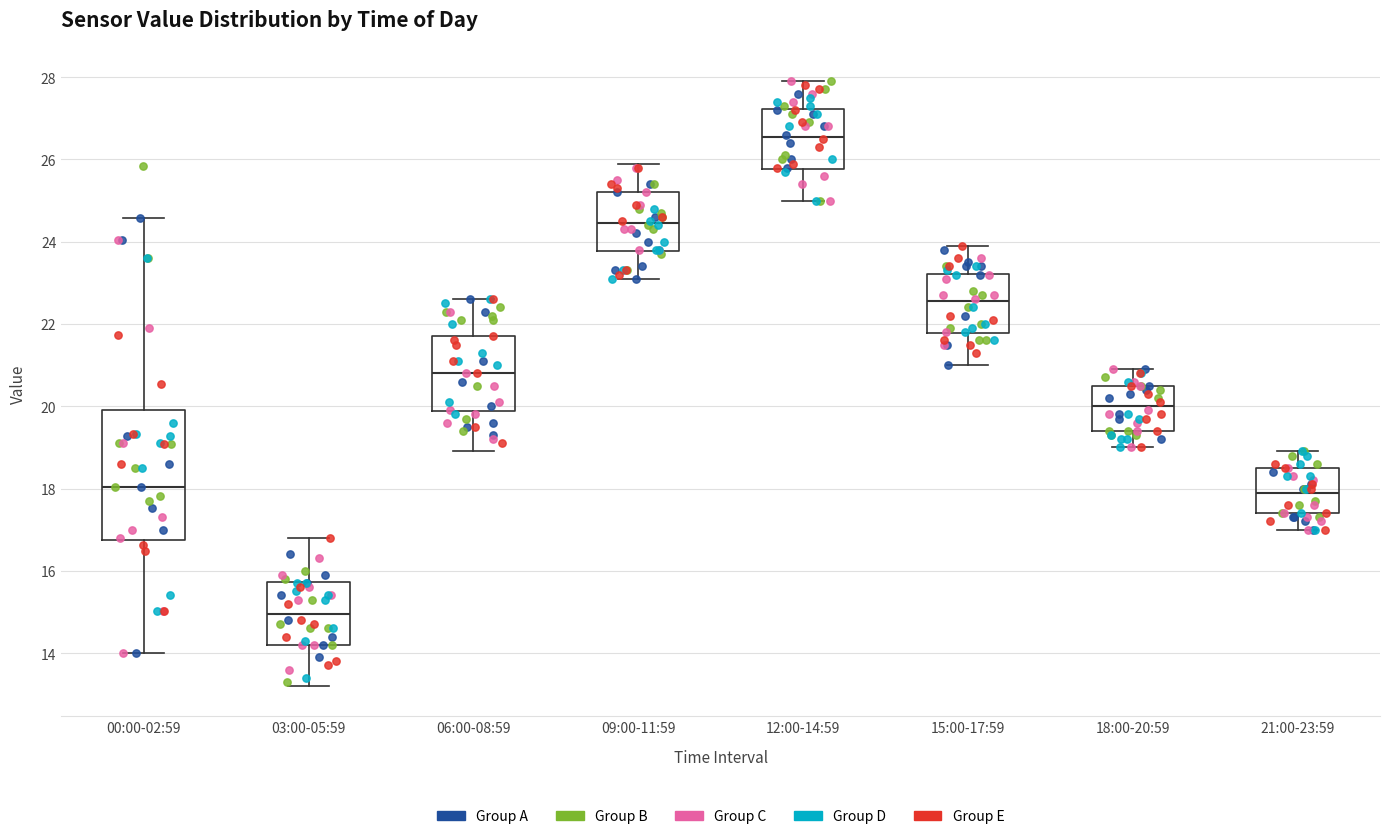

Reading left to right, transcribe this box plot: for each box, give where its median line is, the range the box spans, and where its two whiskers end, as read against the y-axis. The values are not printed on the chart, so give them approximately, as read against the axis.

00:00-02:59: median 18.0, box 16.8 to 20.0, whiskers 14.0 to 24.6
03:00-05:59: median 15.0, box 14.2 to 15.8, whiskers 13.2 to 16.8
06:00-08:59: median 20.8, box 19.8 to 21.8, whiskers 19.0 to 22.6
09:00-11:59: median 24.4, box 23.8 to 25.2, whiskers 23.2 to 26.0
12:00-14:59: median 26.6, box 25.8 to 27.2, whiskers 25.0 to 28.0
15:00-17:59: median 22.6, box 21.8 to 23.2, whiskers 21.0 to 24.0
18:00-20:59: median 20.0, box 19.4 to 20.6, whiskers 19.0 to 21.0
21:00-23:59: median 18.0, box 17.4 to 18.6, whiskers 17.0 to 19.0